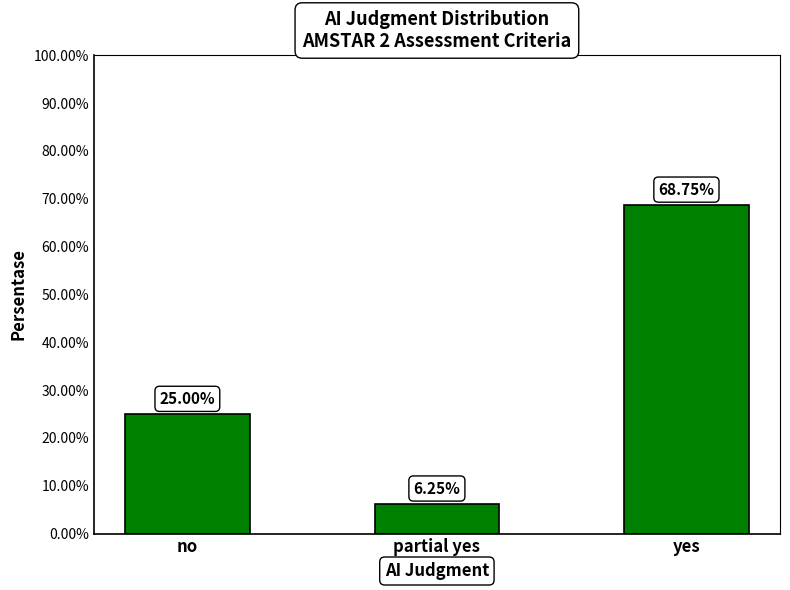

What is the maximum value shown in the chart?

68.8